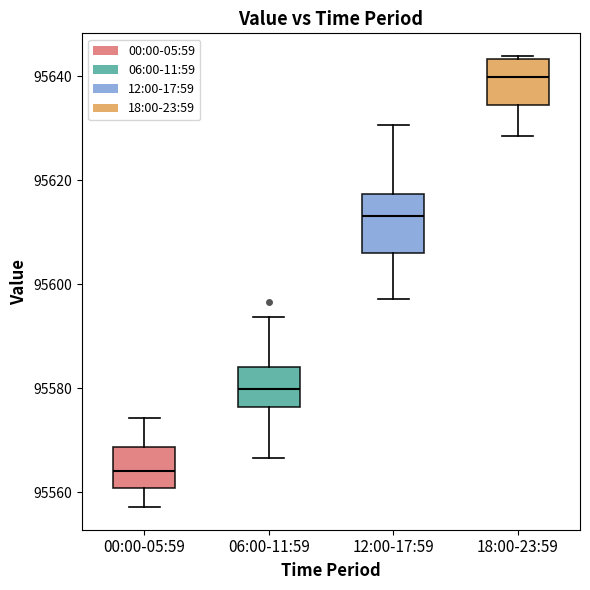

Where does the lower whisker of the box for 12:00-17:59 end on the y-axis? The values are not printed on the chart, so give them approximately, as read against the axis.

95598